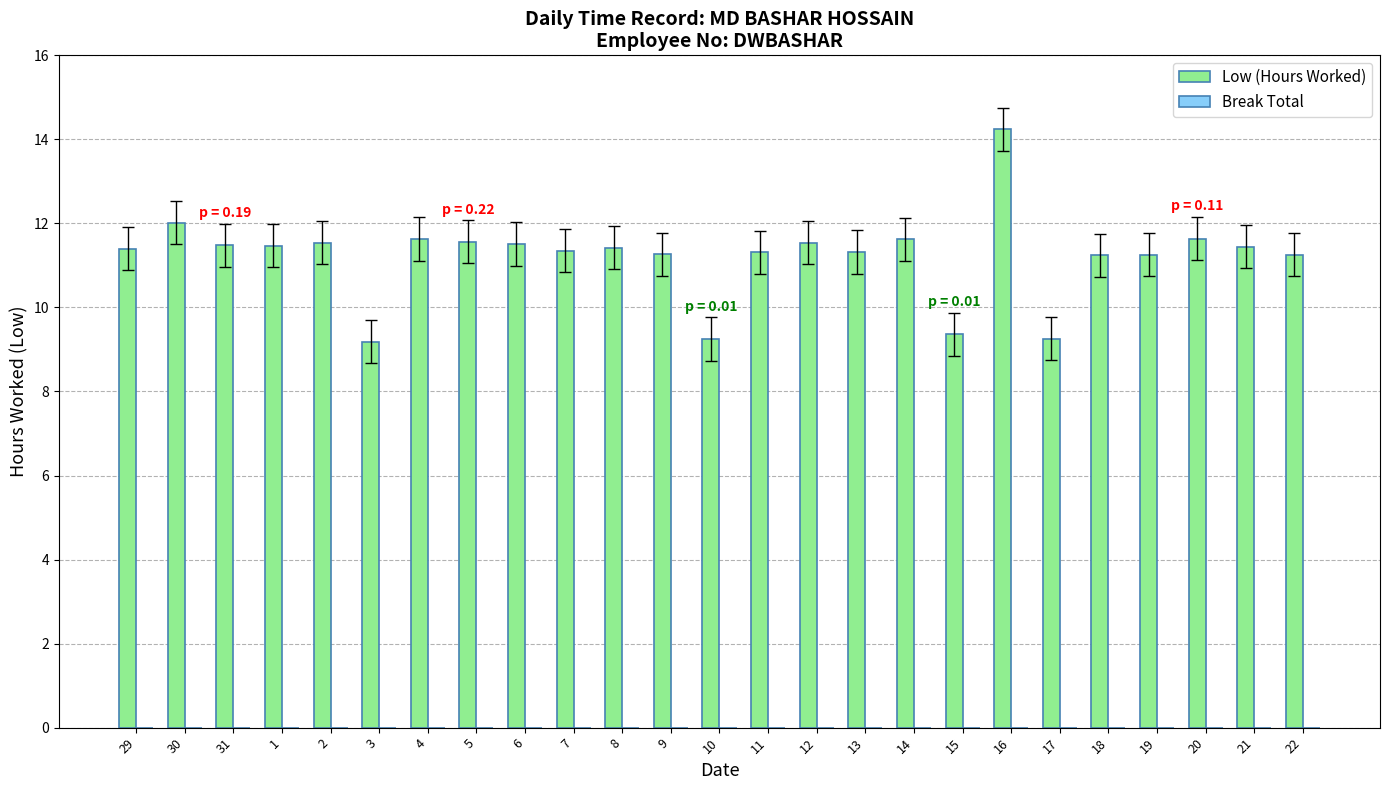

What is the label of the 17th bar from the right?

6